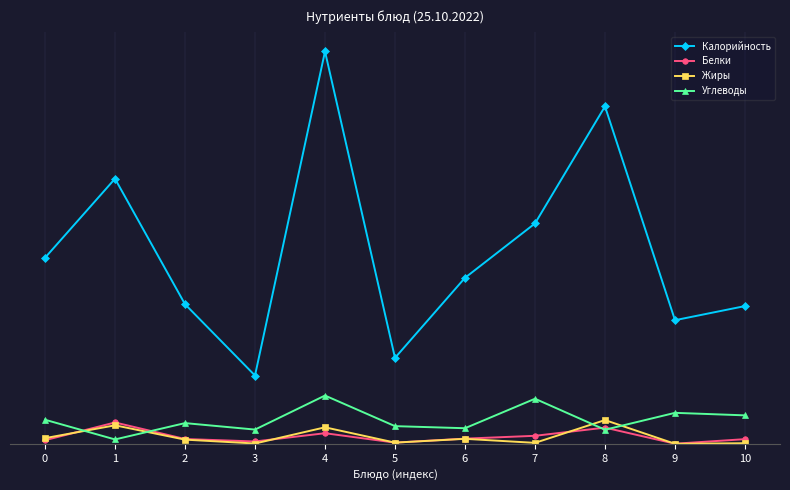

Which series changed the most between 0 and 4?

Калорийность